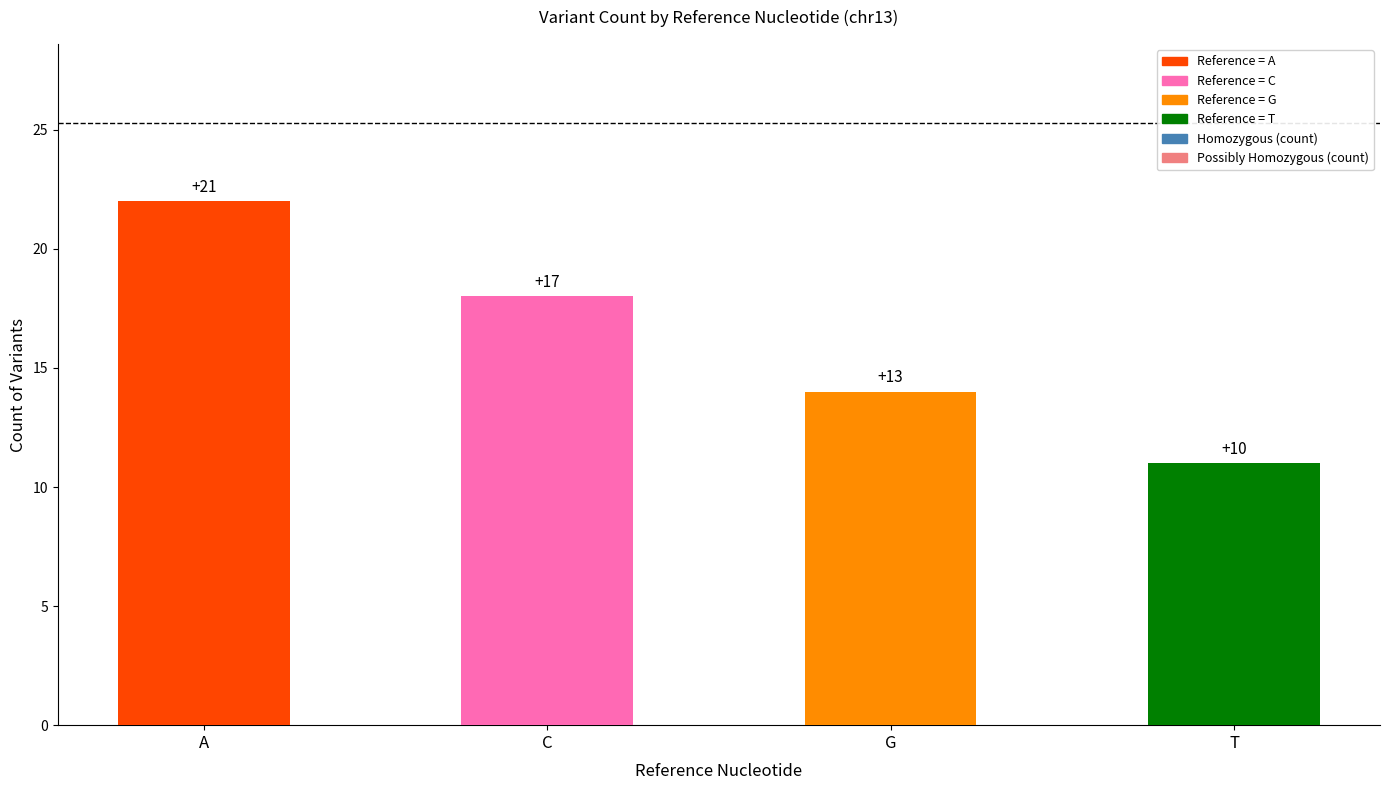

How many bars are there in total?

4